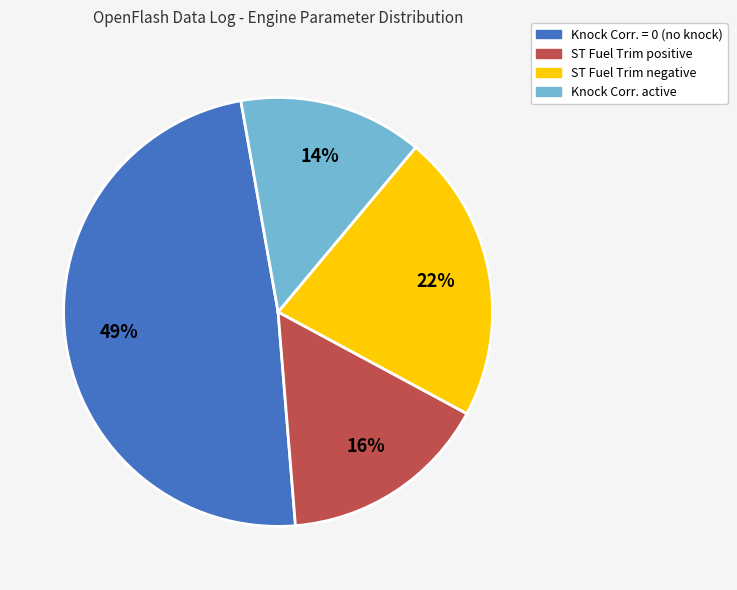

Does any single category account for the majority?

No